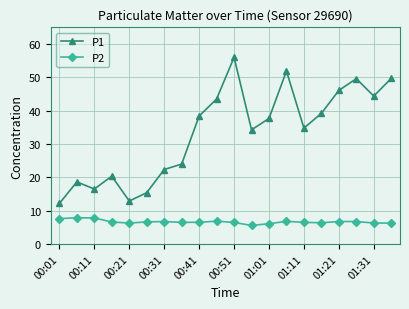

What is the value of the P1 point at the 5th from the left?

12.9